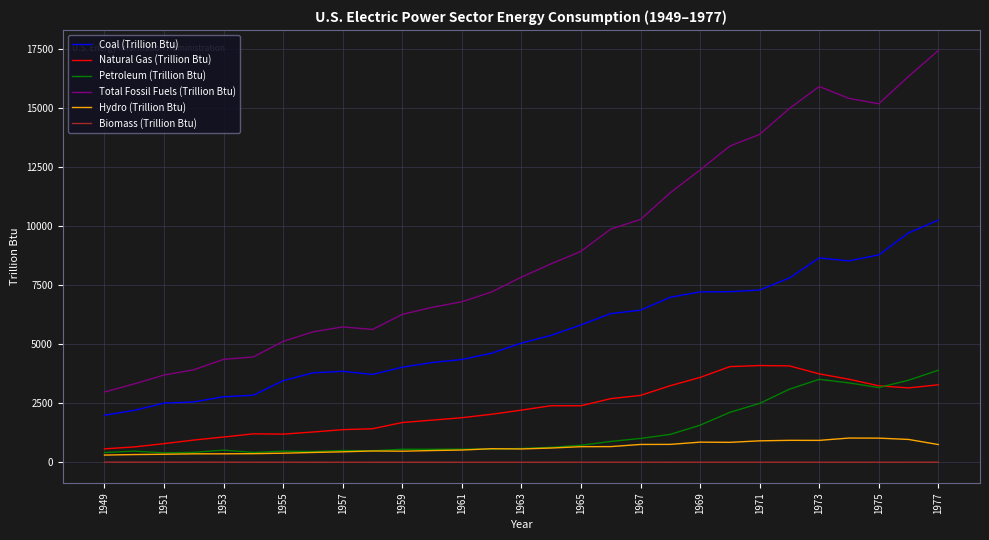

In Biomass (Trillion Btu), how many points are higher than both neighbors (excluding endpoints)?

8